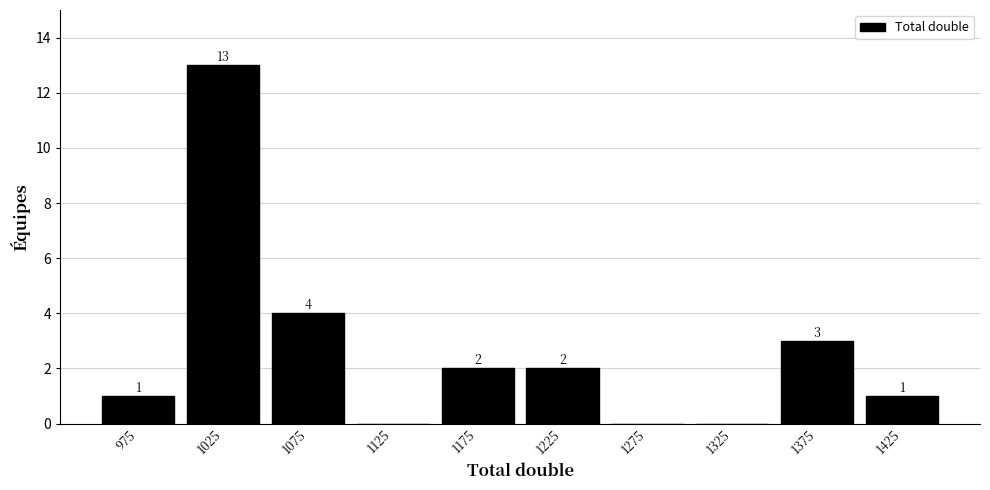

Over which range of the x-axis is the bar tallest?

1000 to 1050